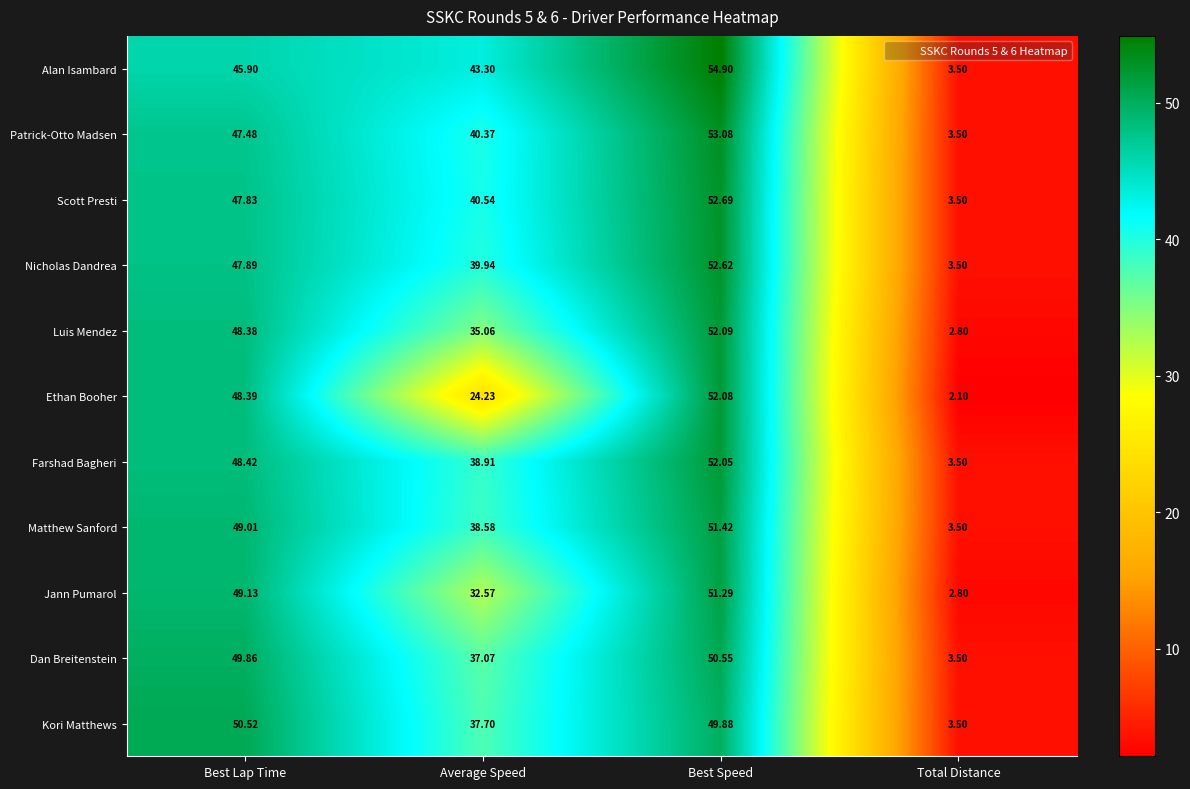

At which label does Nicholas Dandrea reach its peak?

Best Speed